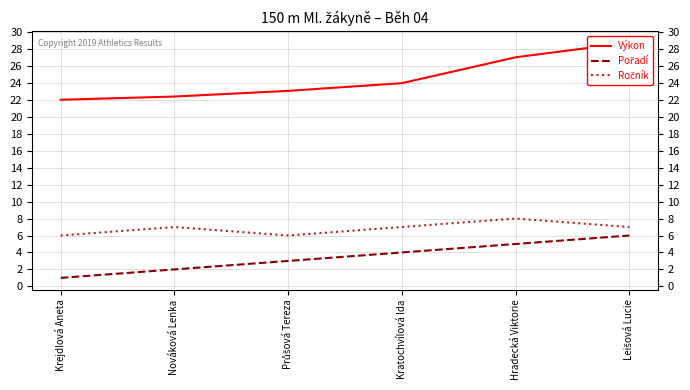

Rank the series at Hradecká Viktorie from highest to lowest value.

Výkon, Ročník, Pořadí